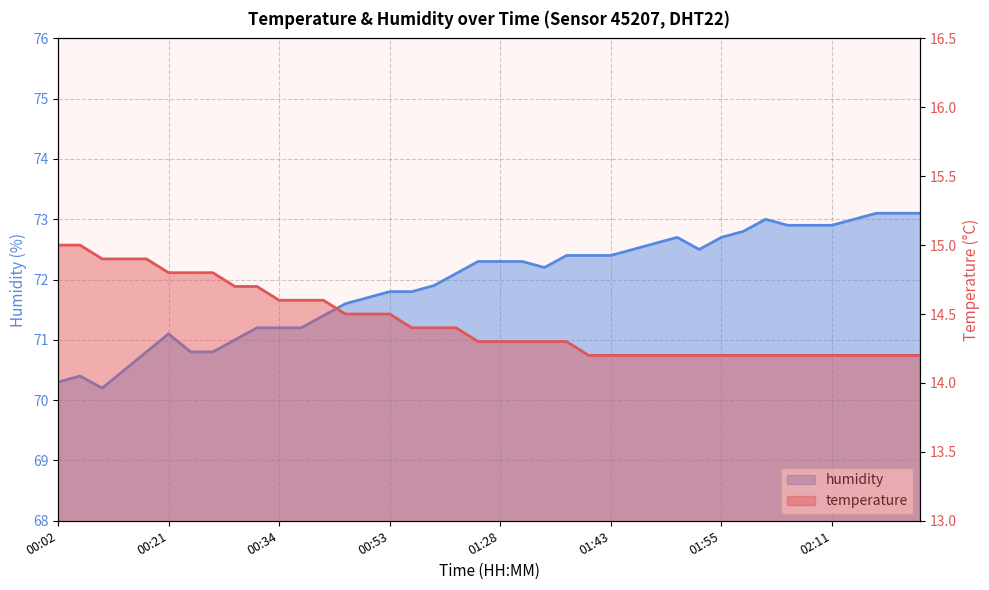

At which category does humidity reach its first local peak?

00:05